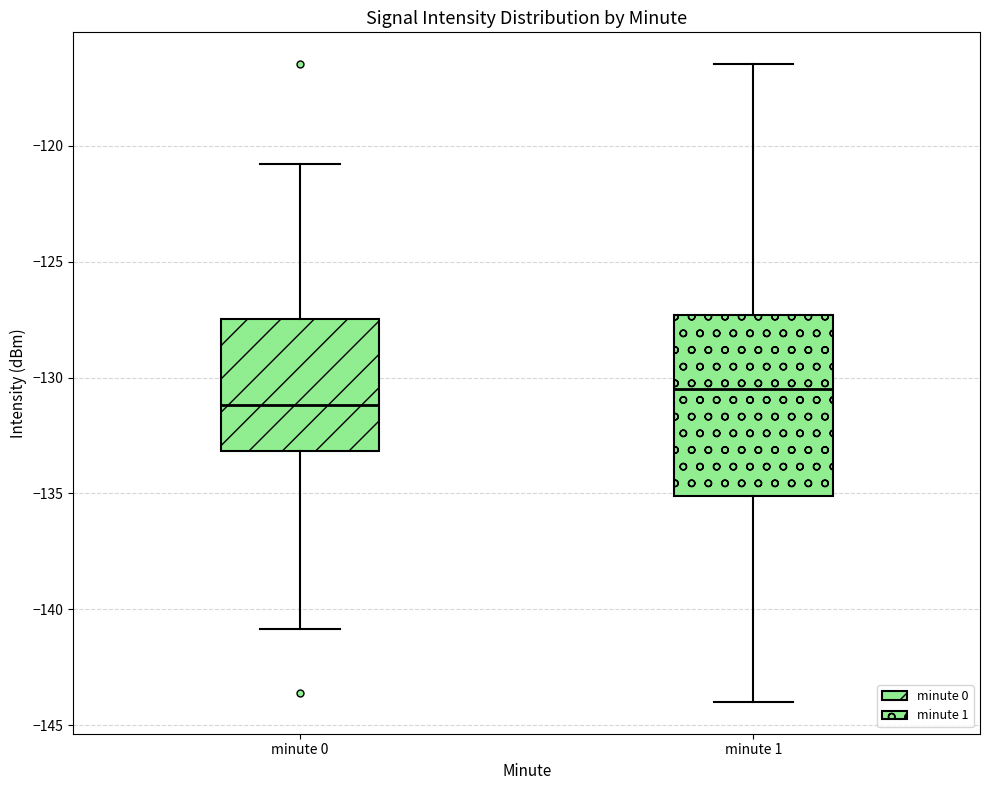

Comparing the boxes themselves (not the whiskers), which one is the tallest?

minute 1